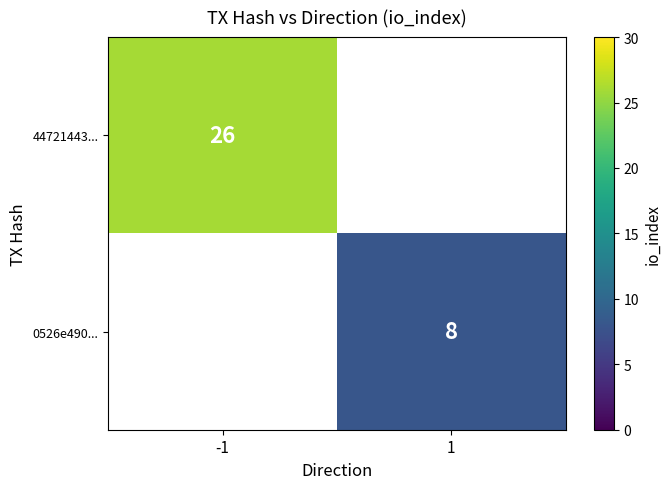

The value of 0526e490... at 1 is 3. True or false?

False